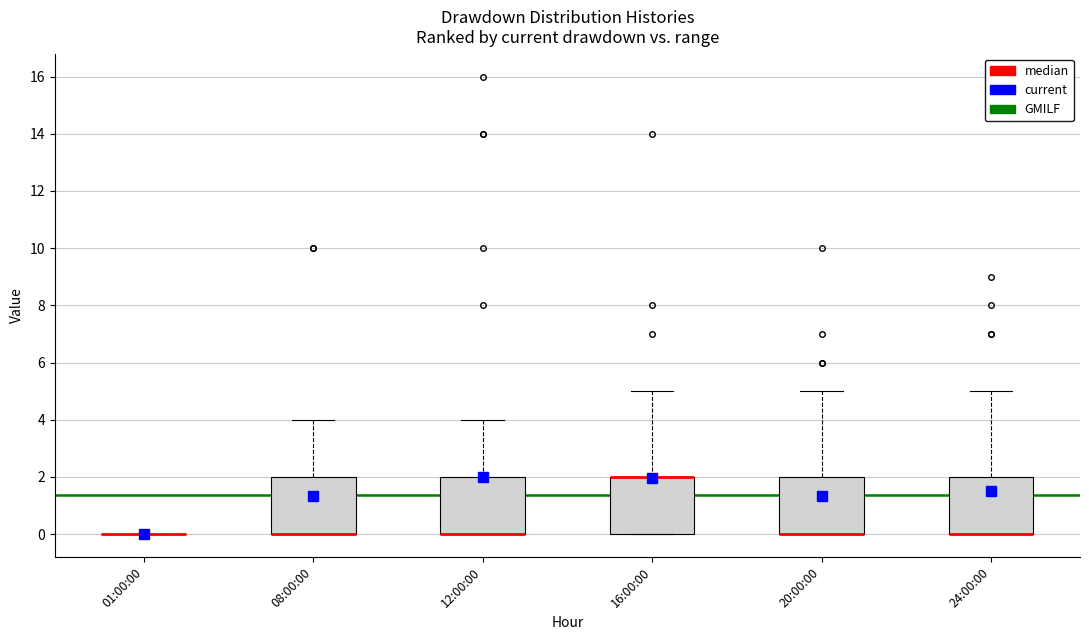

Reading left to right, read every box against the y-axis: the position of its median line, the range the box covers, and the ends of its whiskers. The values are not printed on the chart, so give them approximately, as read against the axis.

01:00:00: box collapsed to a line at 0, whiskers 0 to 0
08:00:00: median 0 (drawn on the box's lower edge), box 0 to 2, whiskers 0 to 4
12:00:00: median 0 (drawn on the box's lower edge), box 0 to 2, whiskers 0 to 4
16:00:00: median 2 (drawn on the box's upper edge), box 0 to 2, whiskers 0 to 5
20:00:00: median 0 (drawn on the box's lower edge), box 0 to 2, whiskers 0 to 5
24:00:00: median 0 (drawn on the box's lower edge), box 0 to 2, whiskers 0 to 5